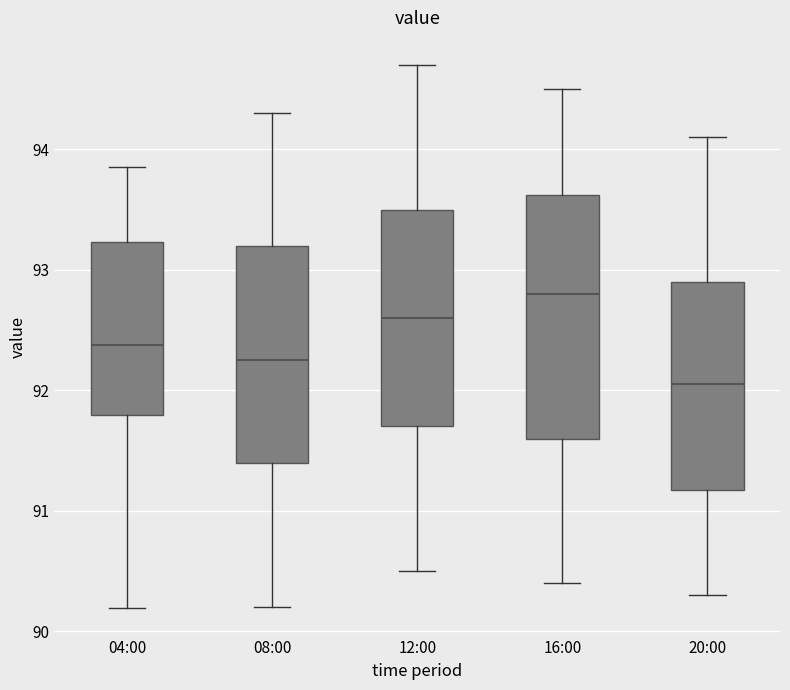

Which box's median line is the highest?

16:00